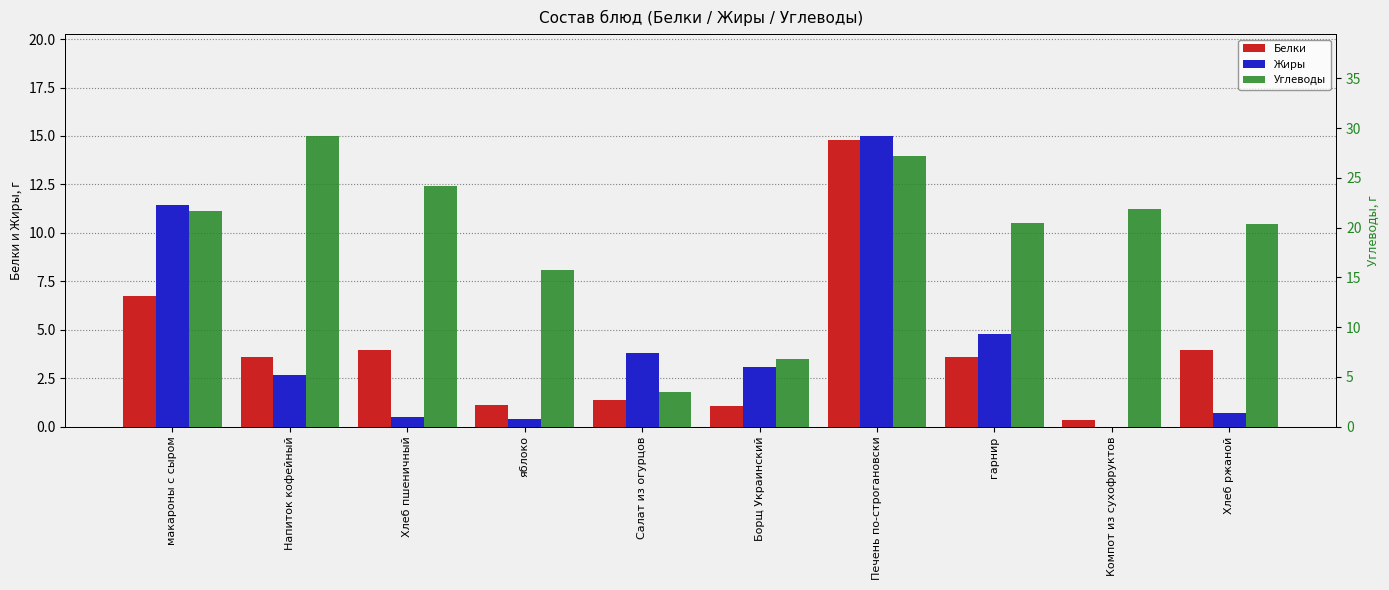

Which series has the widest spread of values?

Углеводы